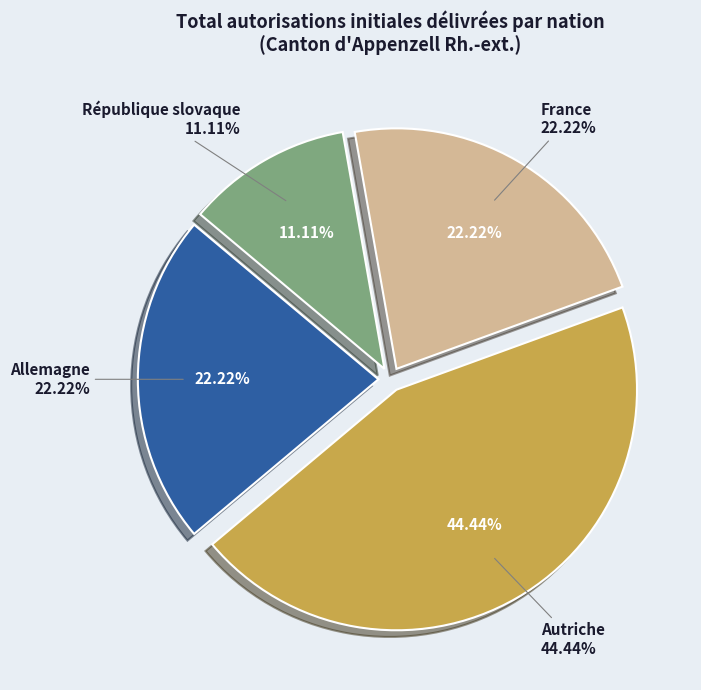

To the nearest percent, what portion does Allemagne represent?

22%